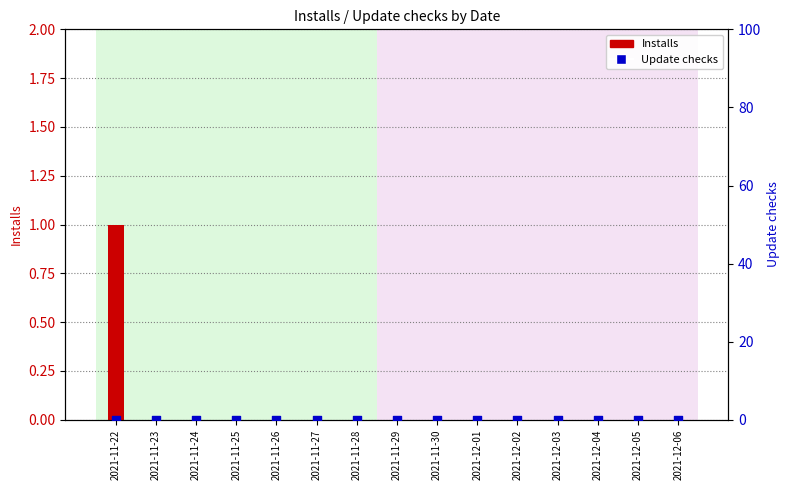

At how many categories does at least one series exceed 0?

1